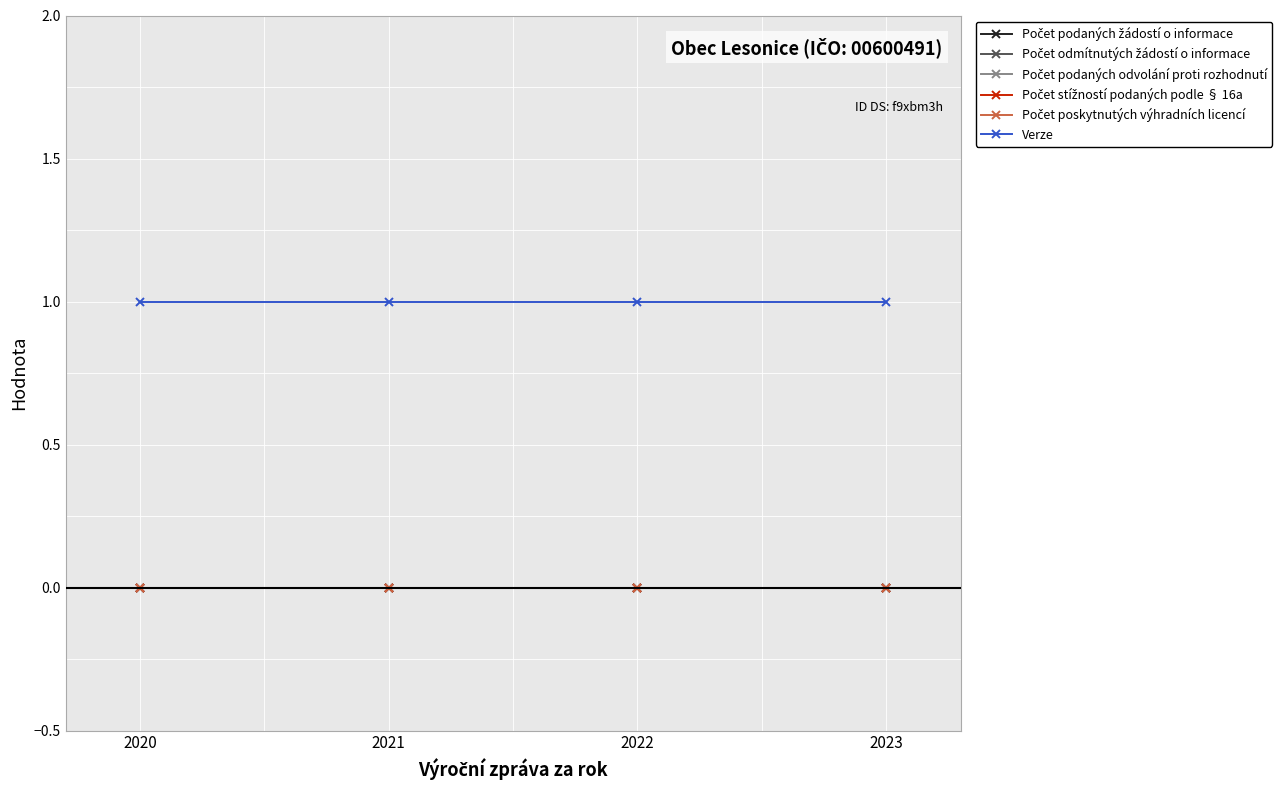

Which series has the widest spread of values?

Počet podaných žádostí o informace